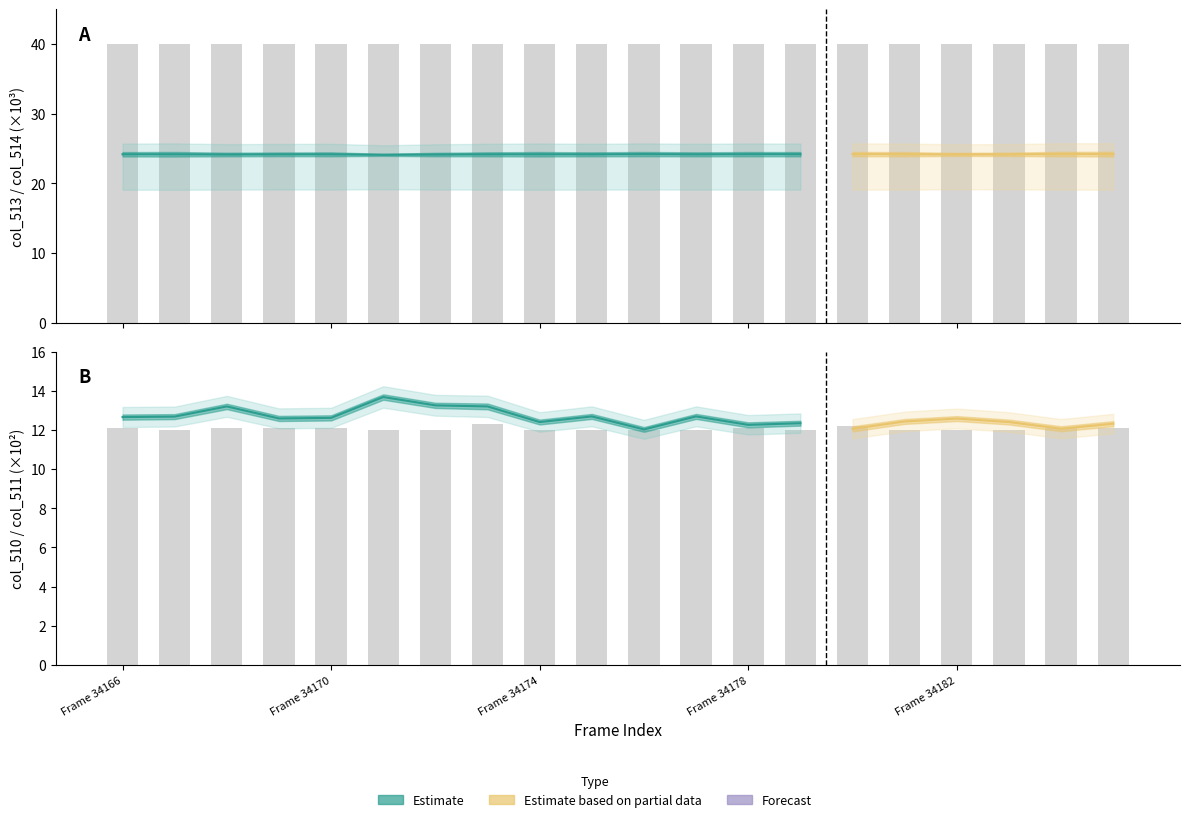

Where is col_515 (bars) nearest to the value 40?

Frame 34166